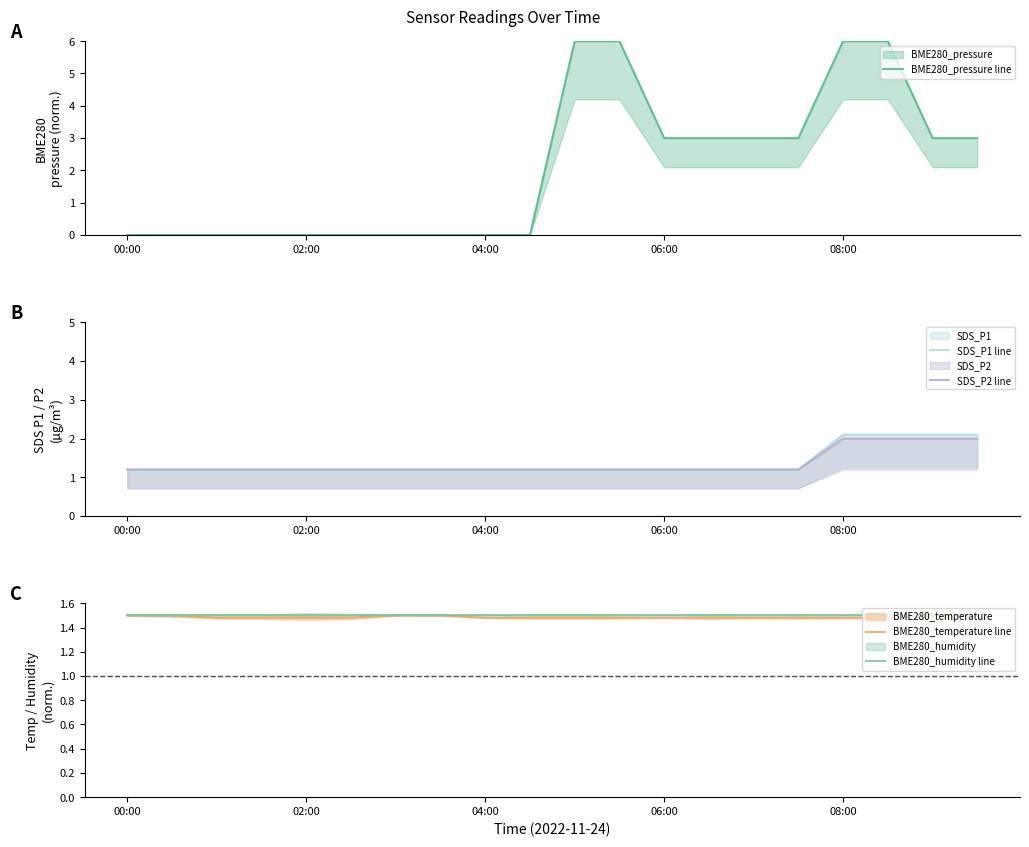

At which label is BME280_temperature line closest to 1?

04:00